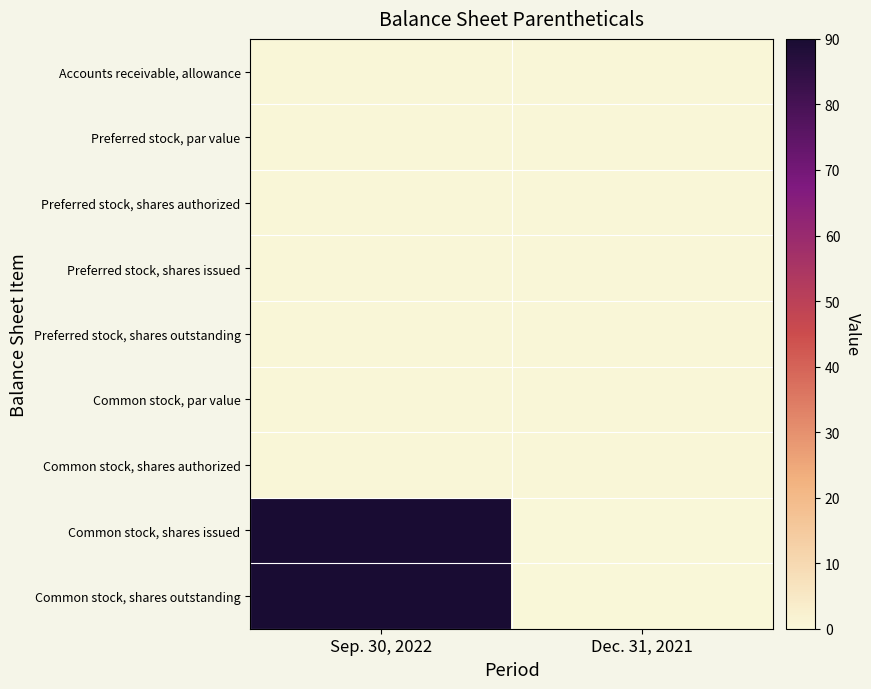

At Sep. 30, 2022, list the series in order from largest to smallest.

Common stock, shares issued, Common stock, shares outstanding, Accounts receivable, allowance, Preferred stock, par value, Preferred stock, shares authorized, Preferred stock, shares issued, Preferred stock, shares outstanding, Common stock, par value, Common stock, shares authorized